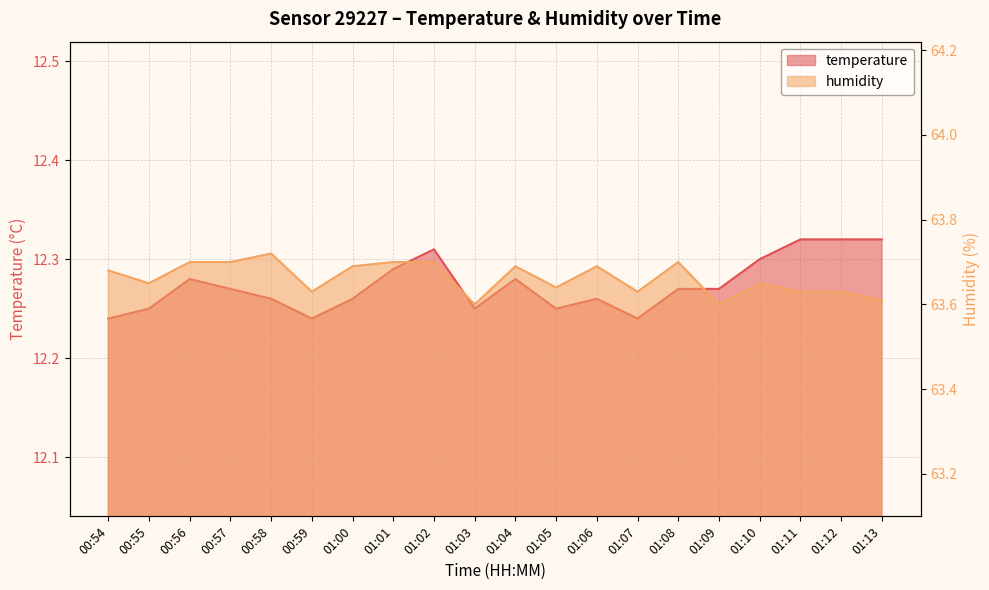

How many interior local valleys does the temperature series have?

4